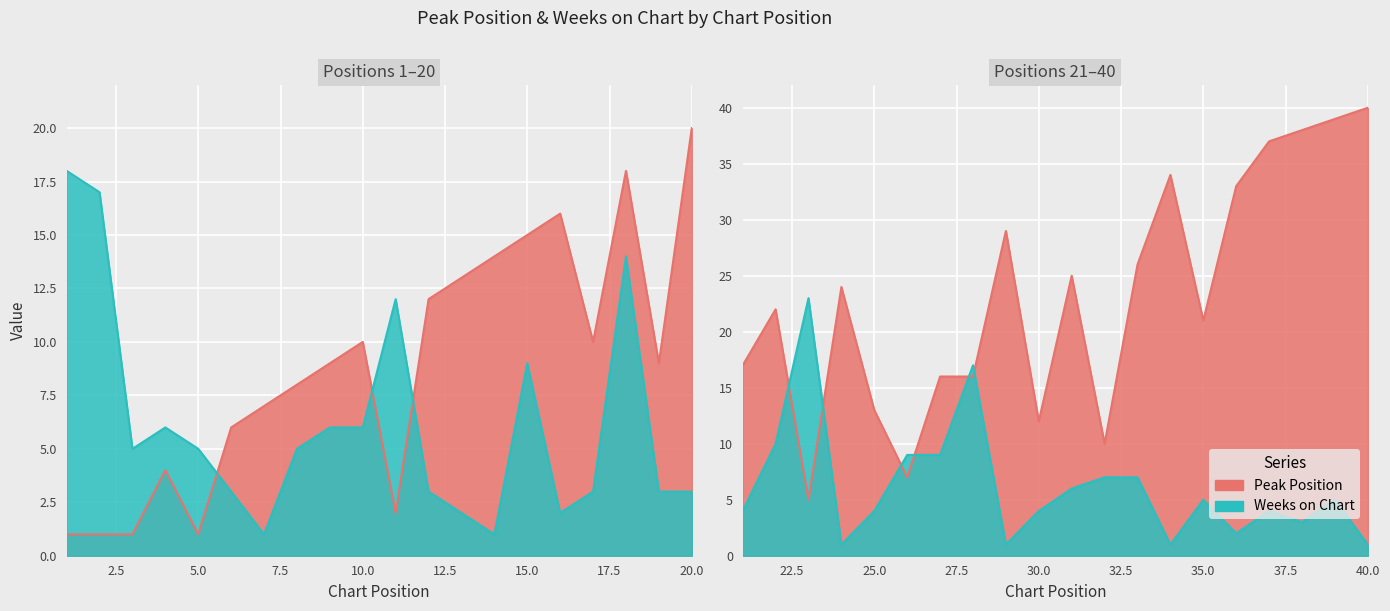

Which has a higher value, 10 or 17?

10